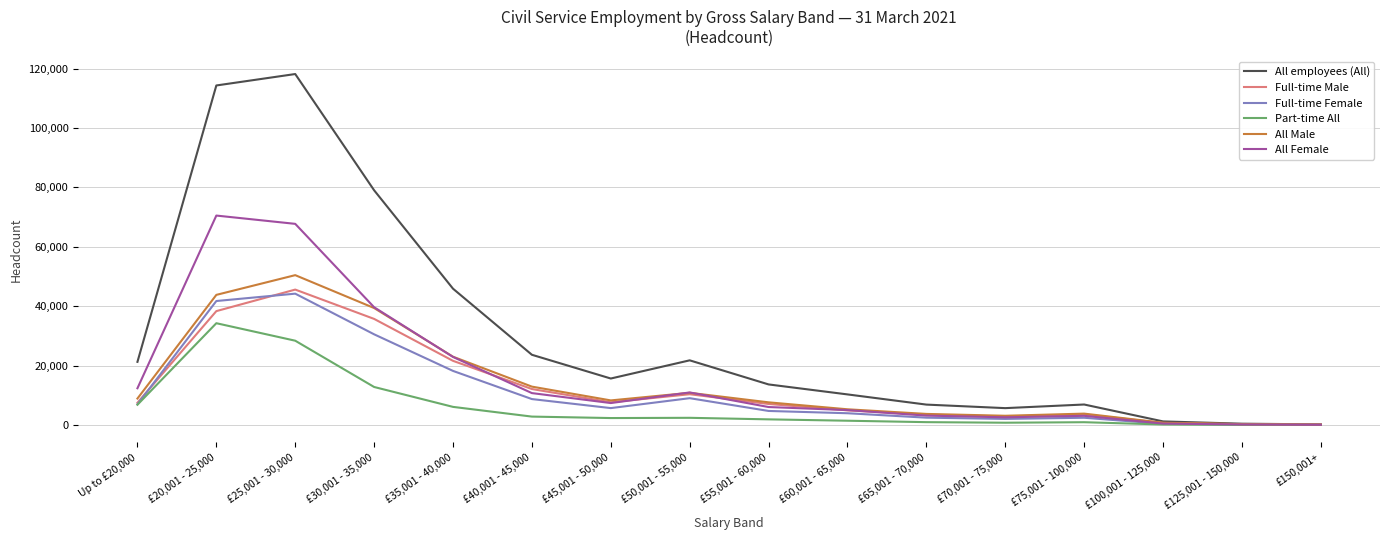

How many lines are shown in the chart?

6